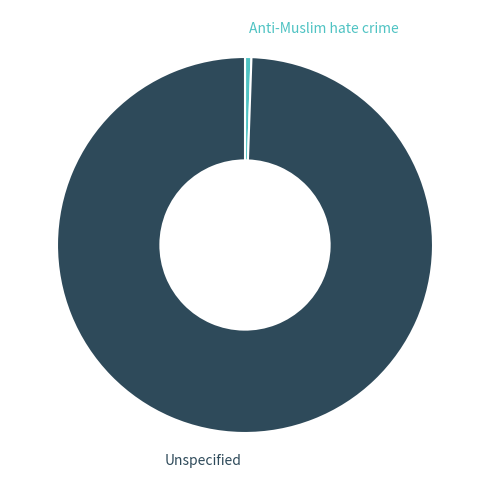

Do Unspecified and Anti-Muslim hate crime together represent more than half of the pie?

Yes